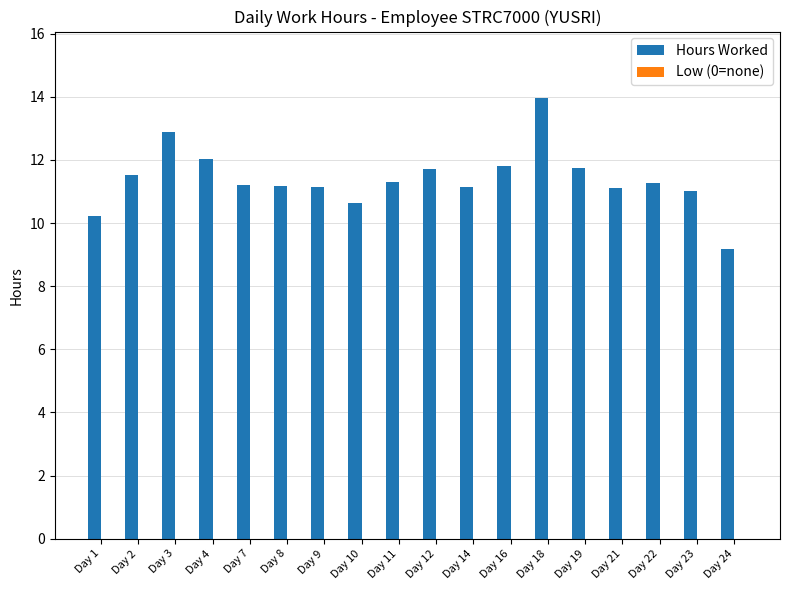

What is the sum of all values?

205.1